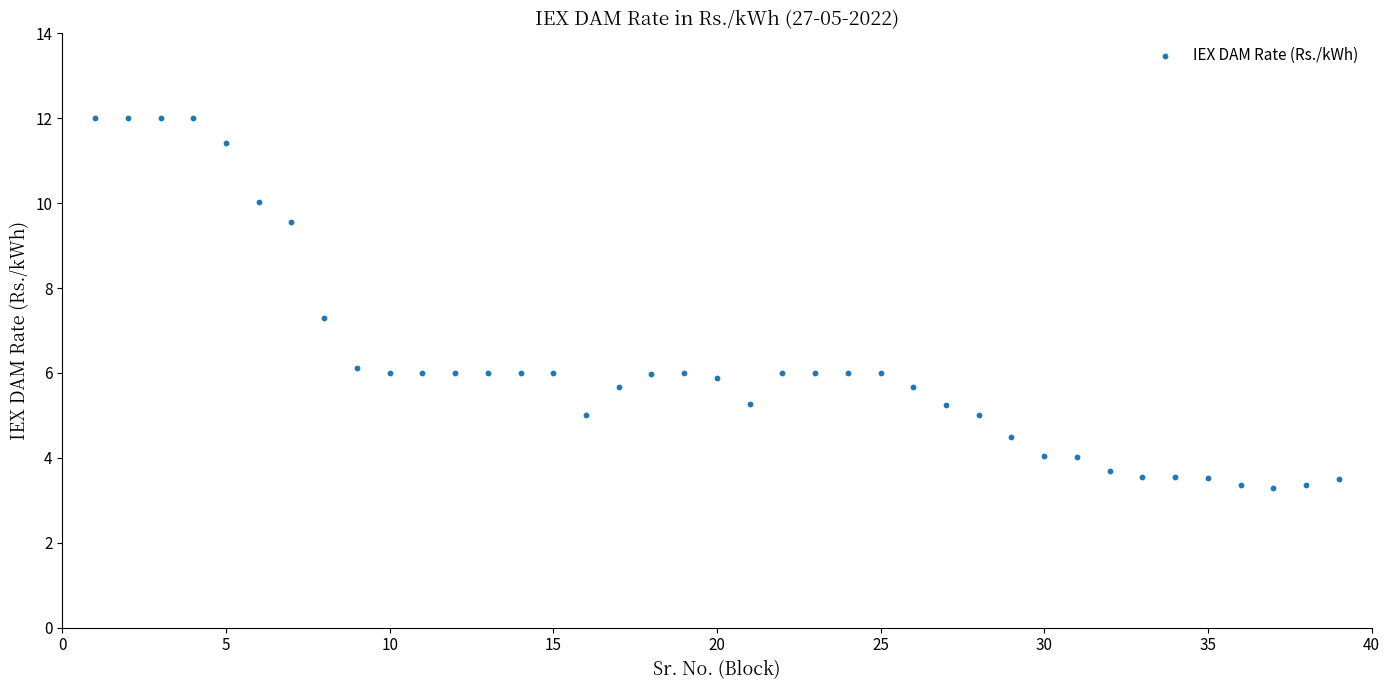

What is the range of X values (max minus min)?

38.0